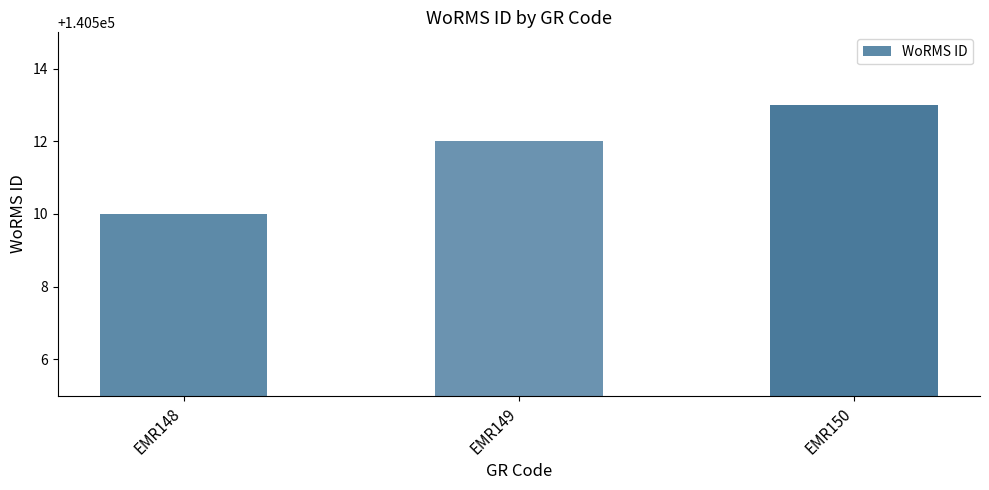

How many values are between 140510 and 140513?

3